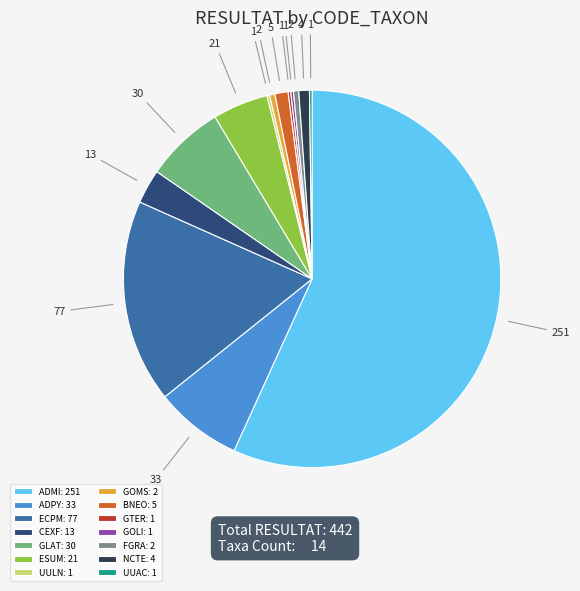

Does any single category account for the majority?

Yes